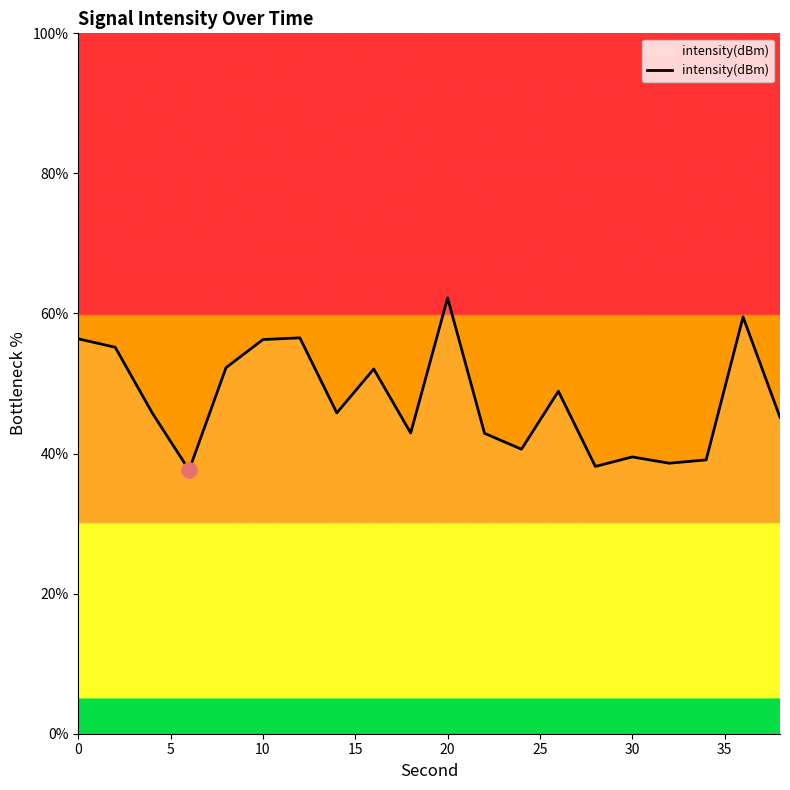

What is the difference between the maximum and minimum values?

24.6